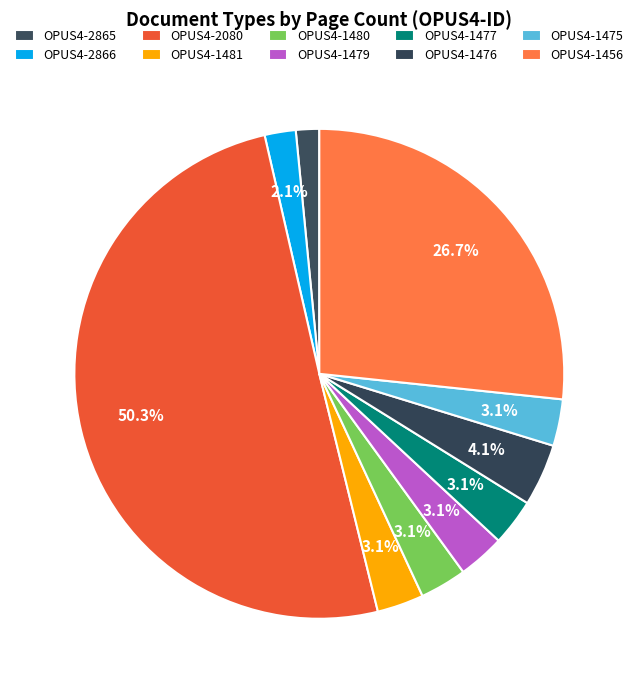

Count the number of slices in the pie.

10